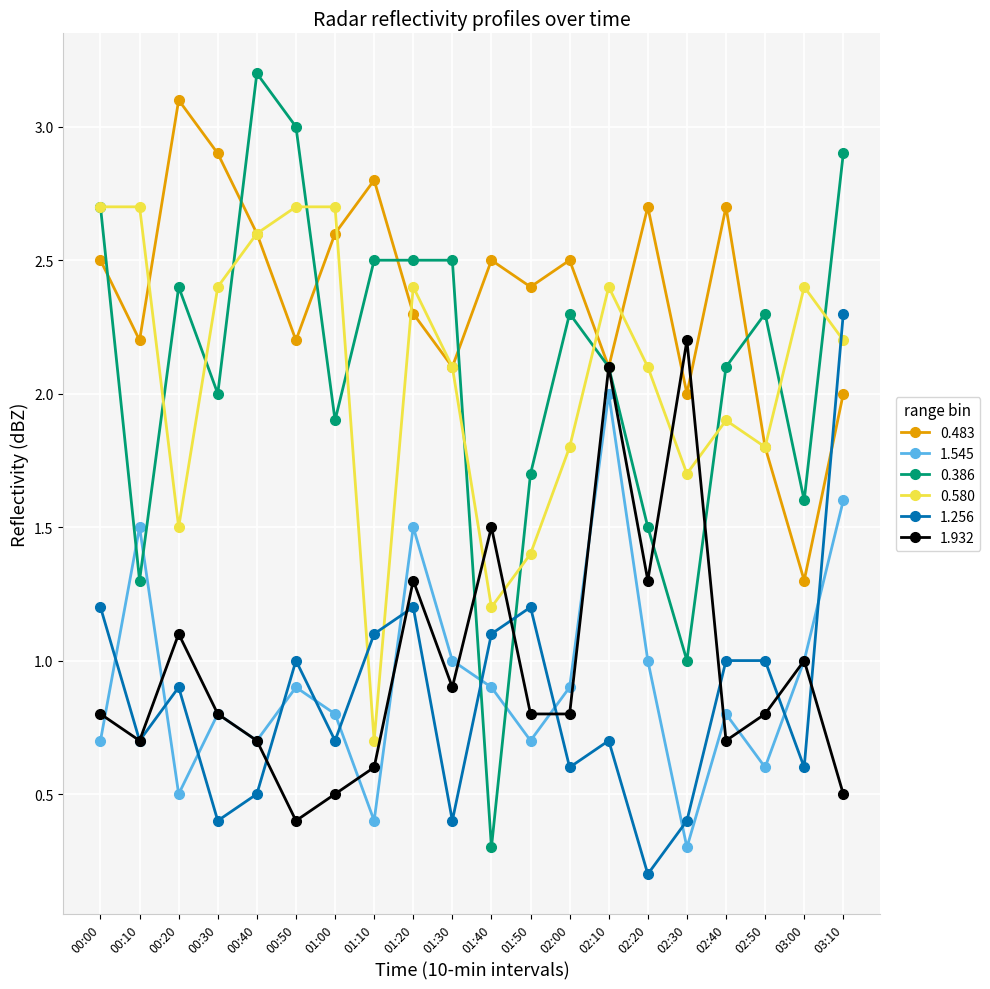

Is this an area chart (filled region under the line)?

No